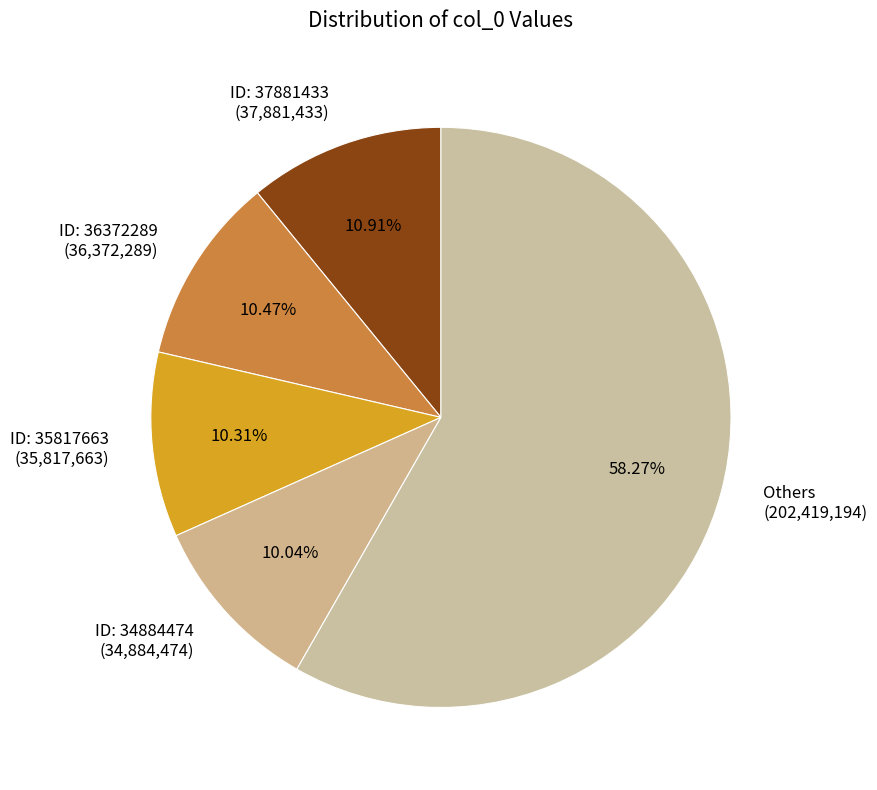

How many slices are in this pie chart?

5